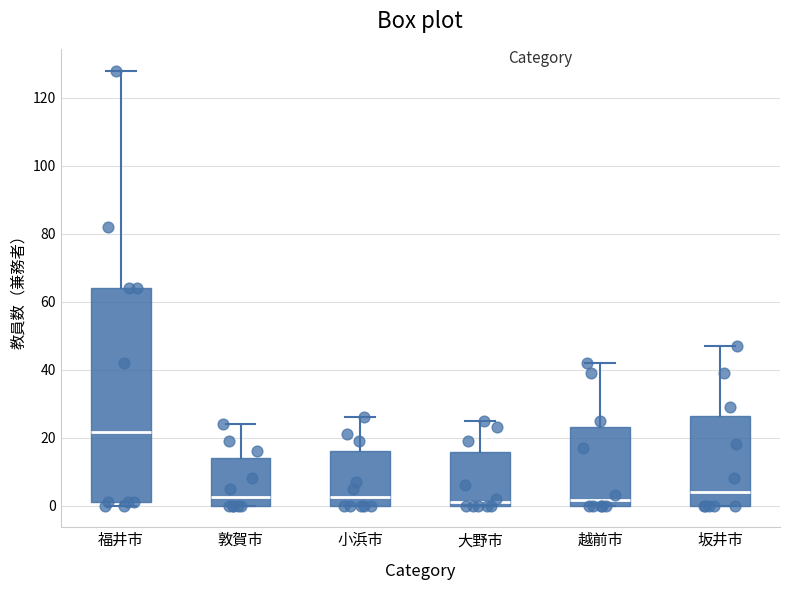

Comparing the boxes themselves (not the whiskers), which one is the tallest?

福井市